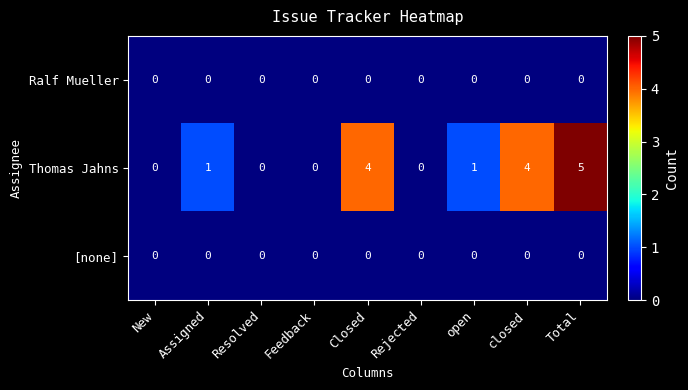

True or false: Ralf Mueller has a value of 0 at open.

True